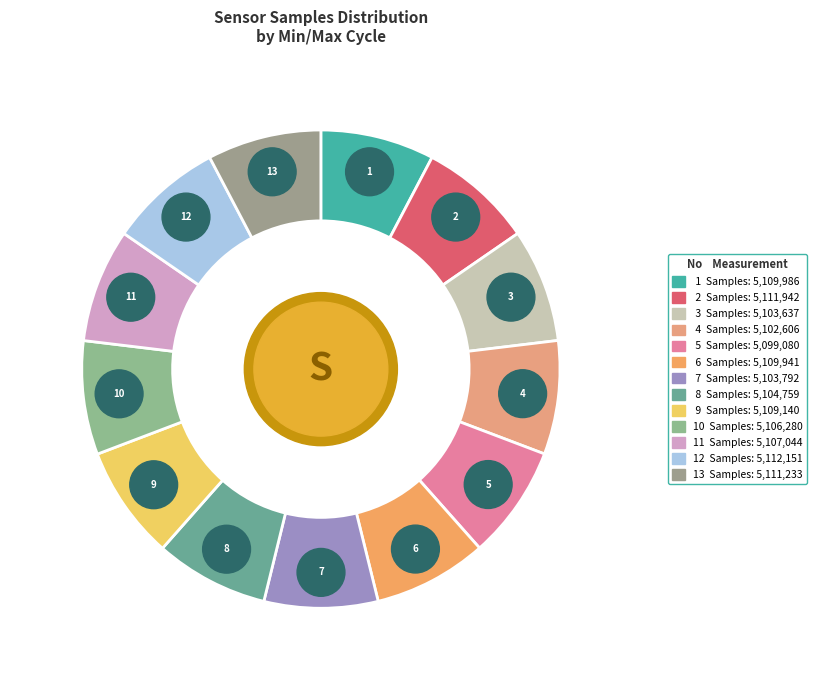

Is there any slice that represents more than half of the pie?

No